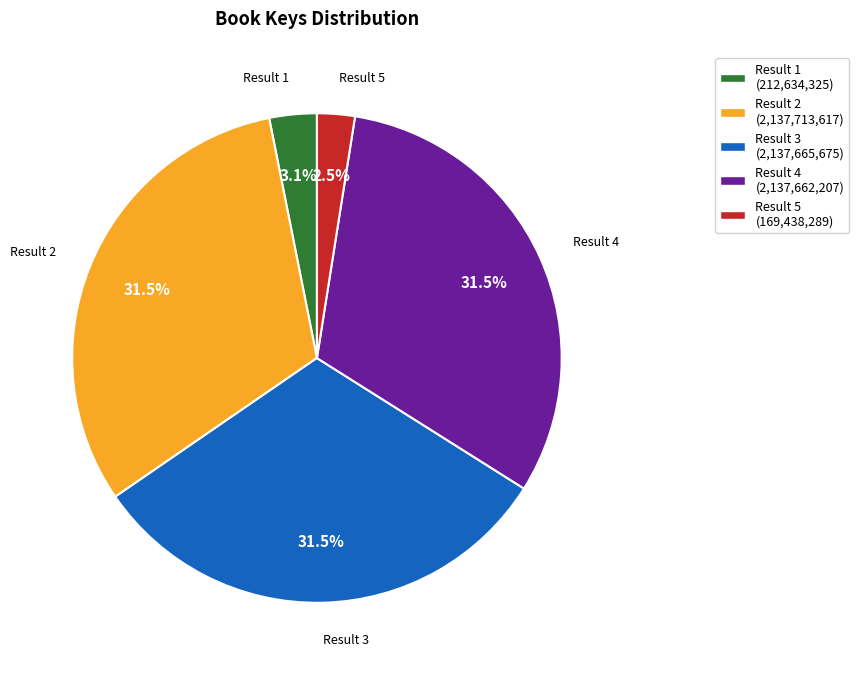

Is there any slice that represents more than half of the pie?

No